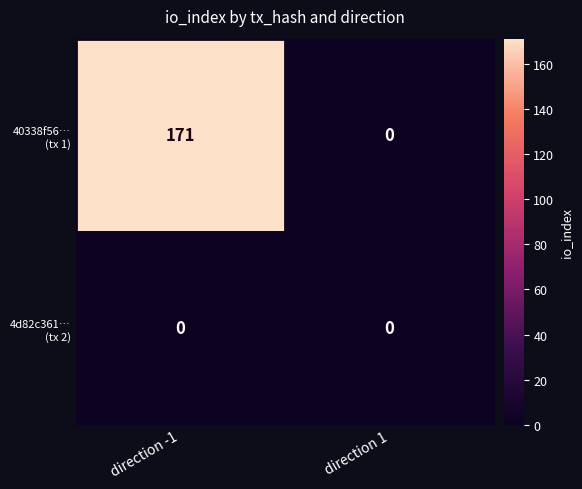

What is the total value across all series at direction -1?

171